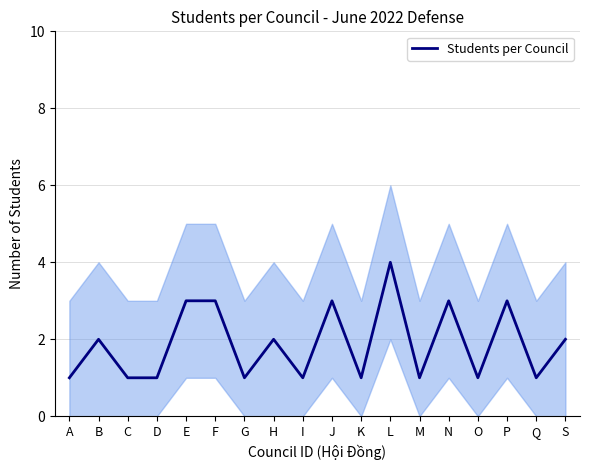

Does the chart display data point markers on the line(s)?

No